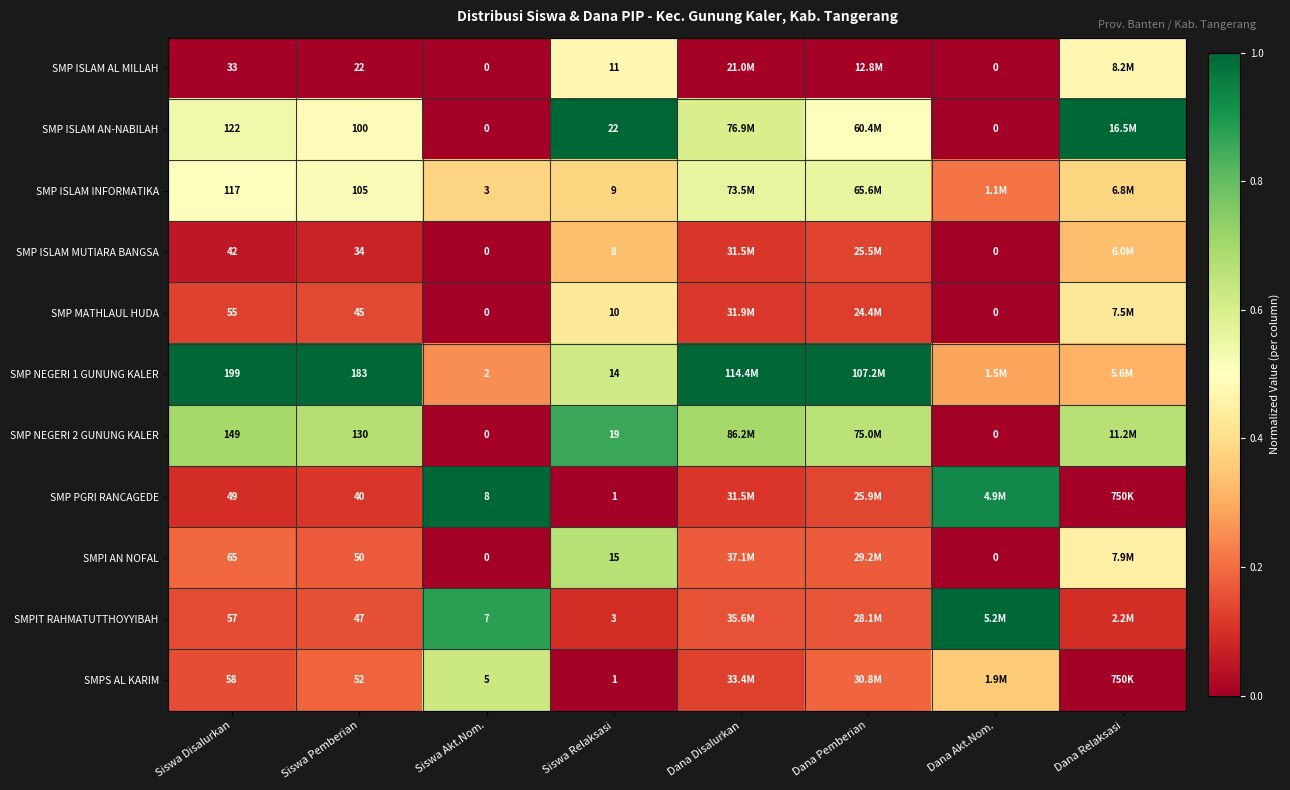

Rank the series at Siswa Pemberian from highest to lowest value.

SMP NEGERI 1 GUNUNG KALER, SMP NEGERI 2 GUNUNG KALER, SMP ISLAM INFORMATIKA, SMP ISLAM AN-NABILAH, SMPS AL KARIM, SMPI AN NOFAL, SMPIT RAHMATUTTHOYYIBAH, SMP MATHLAUL HUDA, SMP PGRI RANCAGEDE, SMP ISLAM MUTIARA BANGSA, SMP ISLAM AL MILLAH